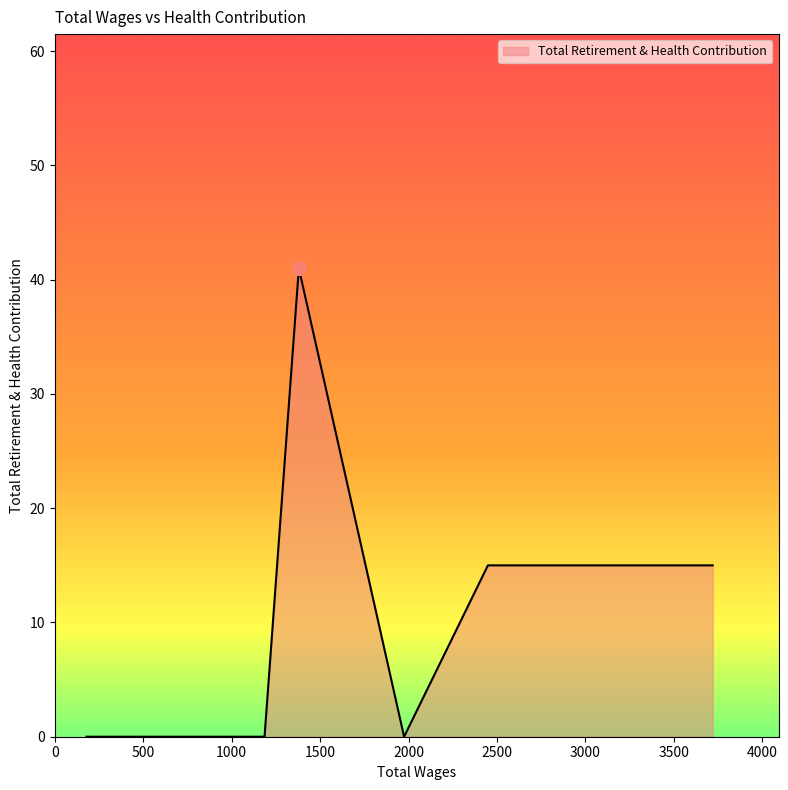

What is the difference between the maximum and minimum values?

41